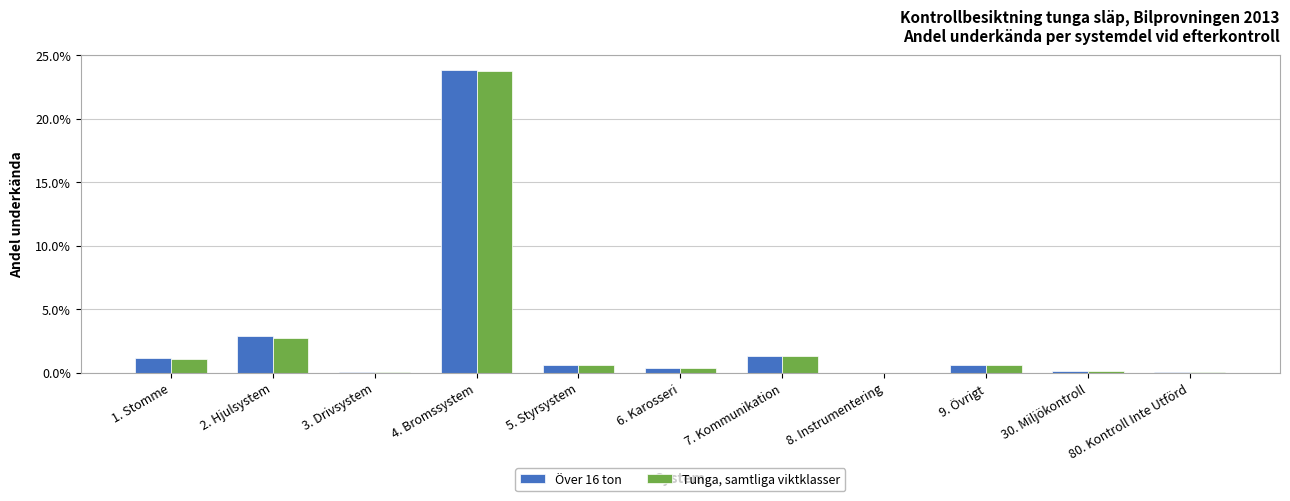

Are the bars horizontal?

No